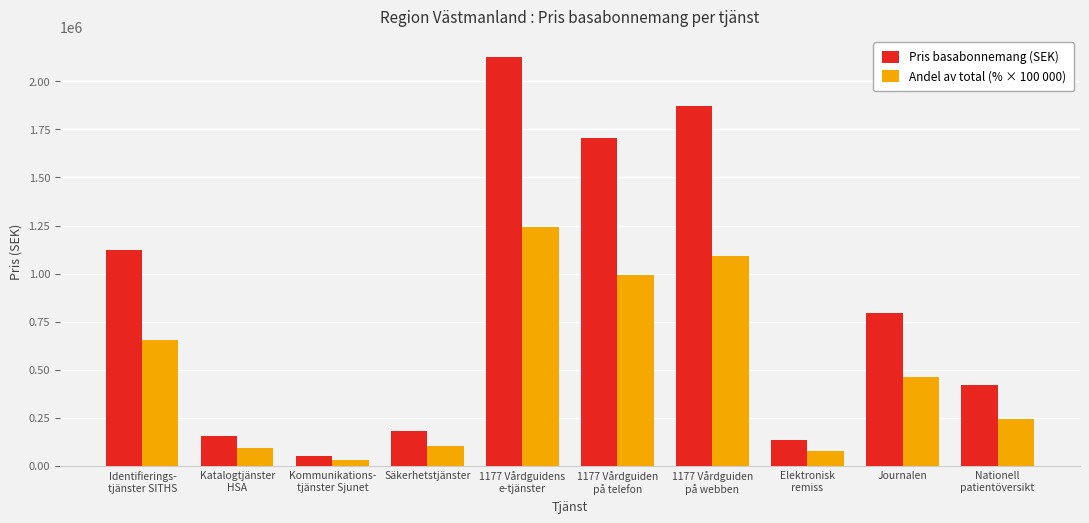

True or false: Andel av total (% × 100 000) has a value of 104383.6 at Journalen.

False